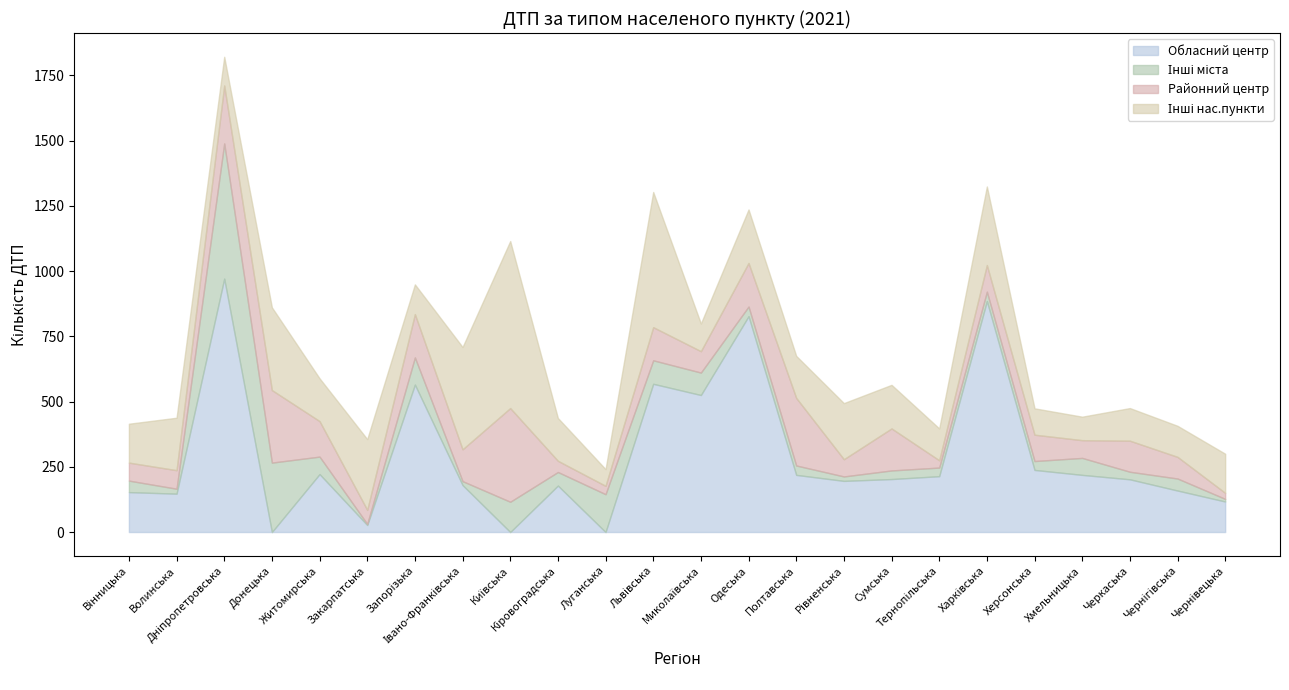

Is it true that Районний центр equals 243 at Запорізька?

False